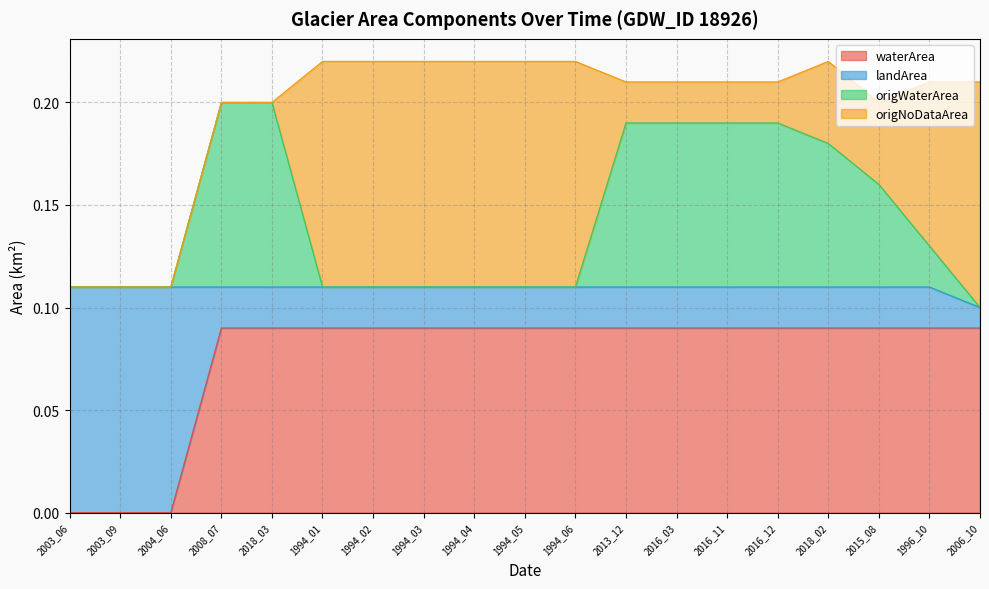

At which category does the chart reach its peak across all series?

1994_01